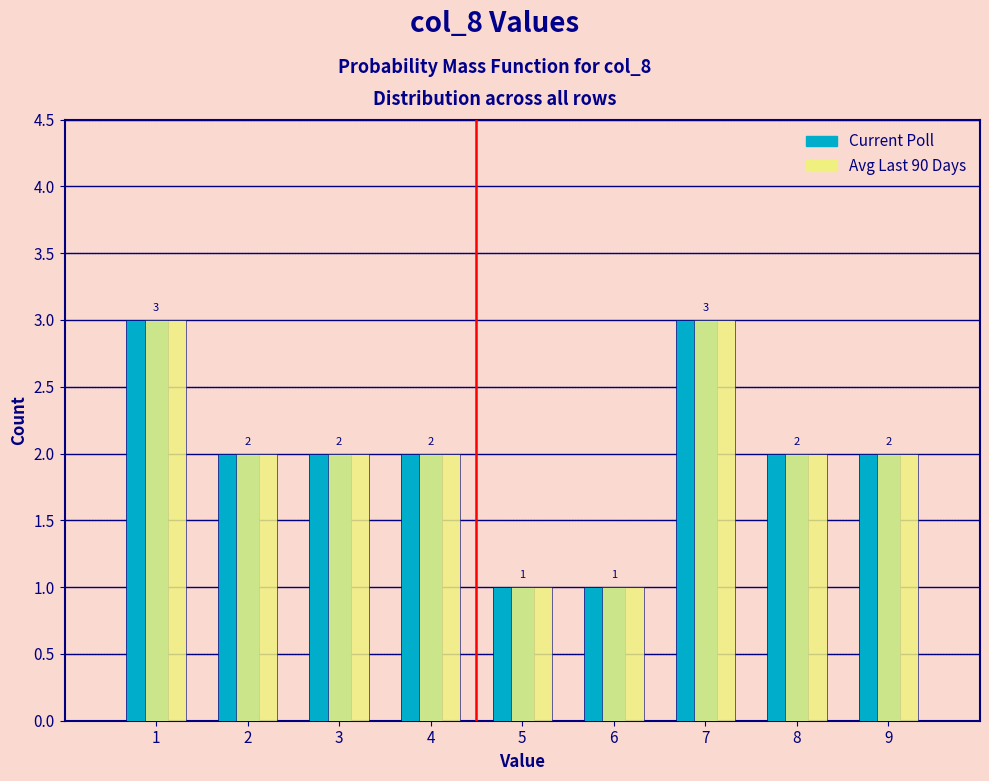

Reading left to right, list every range on the x-axis with the height of the bar of each series over it.

0.5 to 1.5: Current Poll=3	Avg Last 90 Days=3
1.5 to 2.5: Current Poll=2	Avg Last 90 Days=2
2.5 to 3.5: Current Poll=2	Avg Last 90 Days=2
3.5 to 4.5: Current Poll=2	Avg Last 90 Days=2
4.5 to 5.5: Current Poll=1	Avg Last 90 Days=1
5.5 to 6.5: Current Poll=1	Avg Last 90 Days=1
6.5 to 7.5: Current Poll=3	Avg Last 90 Days=3
7.5 to 8.5: Current Poll=2	Avg Last 90 Days=2
8.5 to 9.5: Current Poll=2	Avg Last 90 Days=2